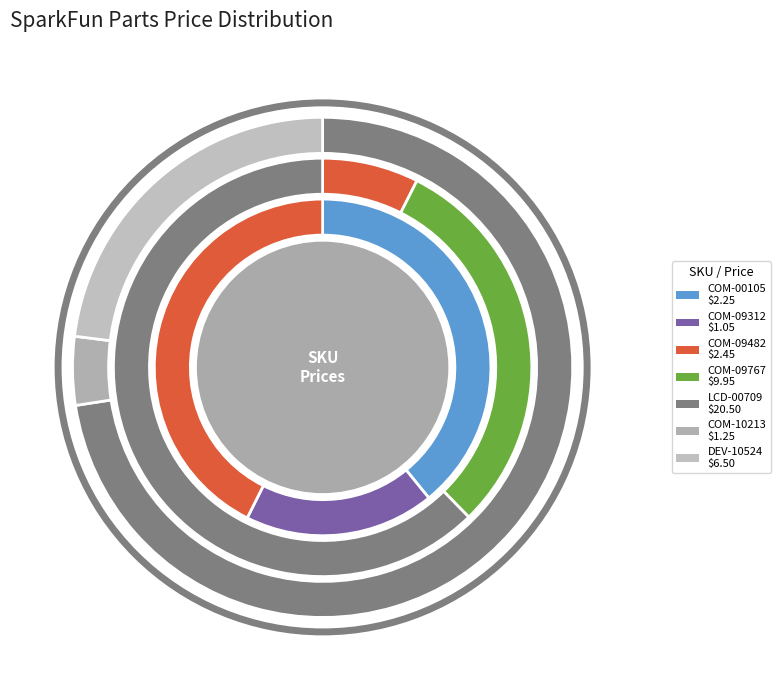

Is there a majority slice in this chart?

No